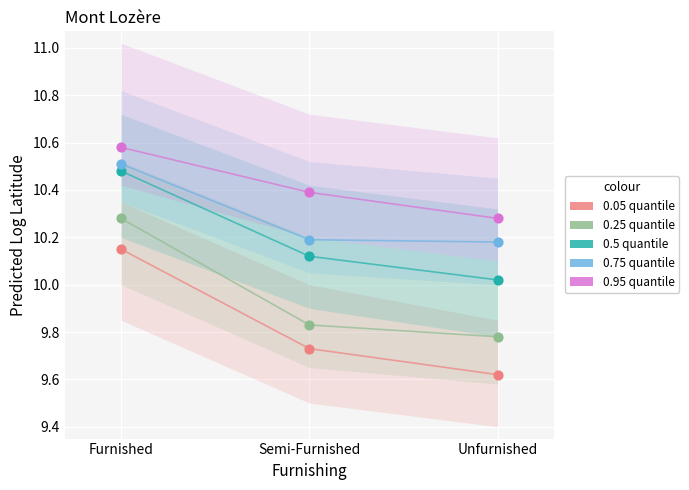

Across all data points, what is the range of Y values (max minus min)?

1.0